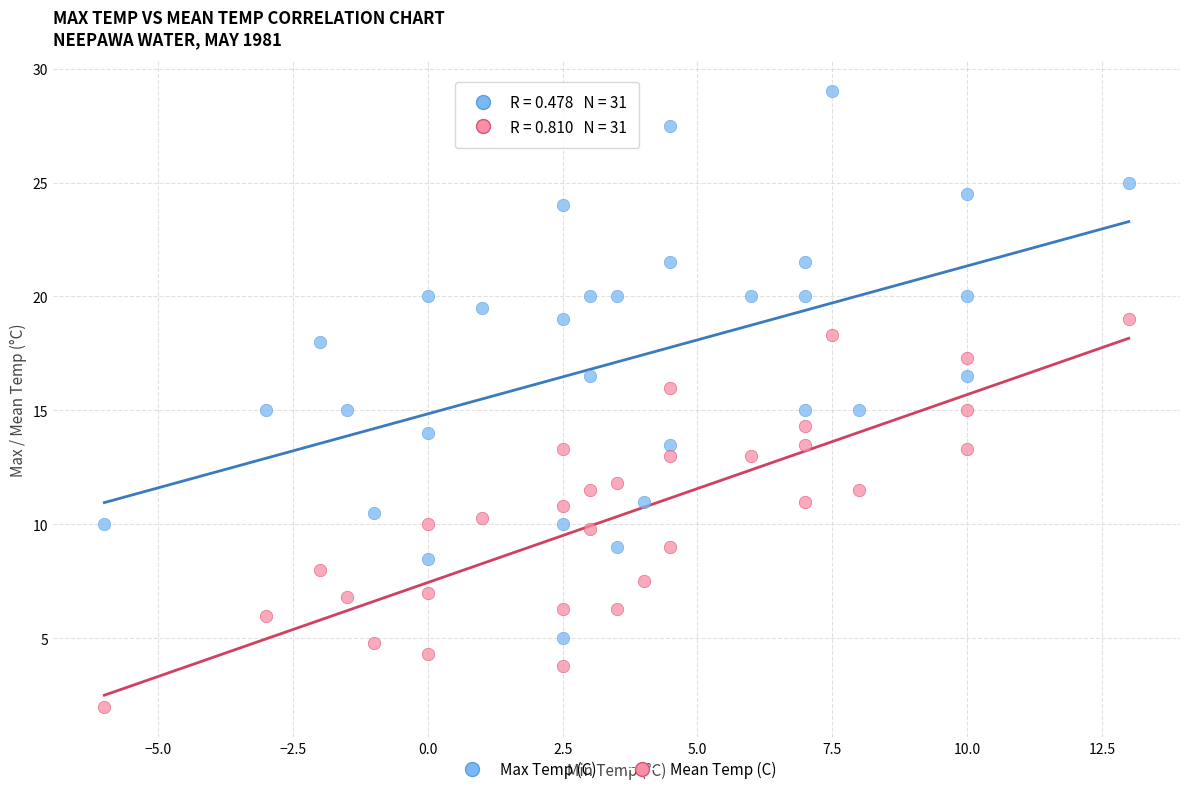

What is the X range (max minus min) for the scatter plot?

19.0